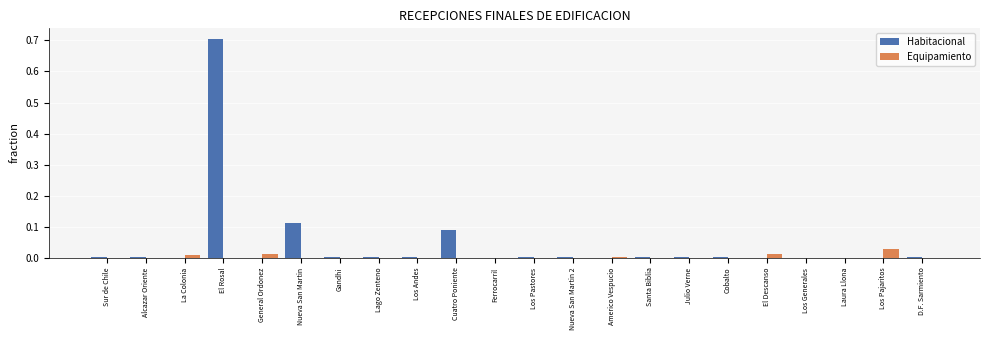

How many groups of bars are there?

22